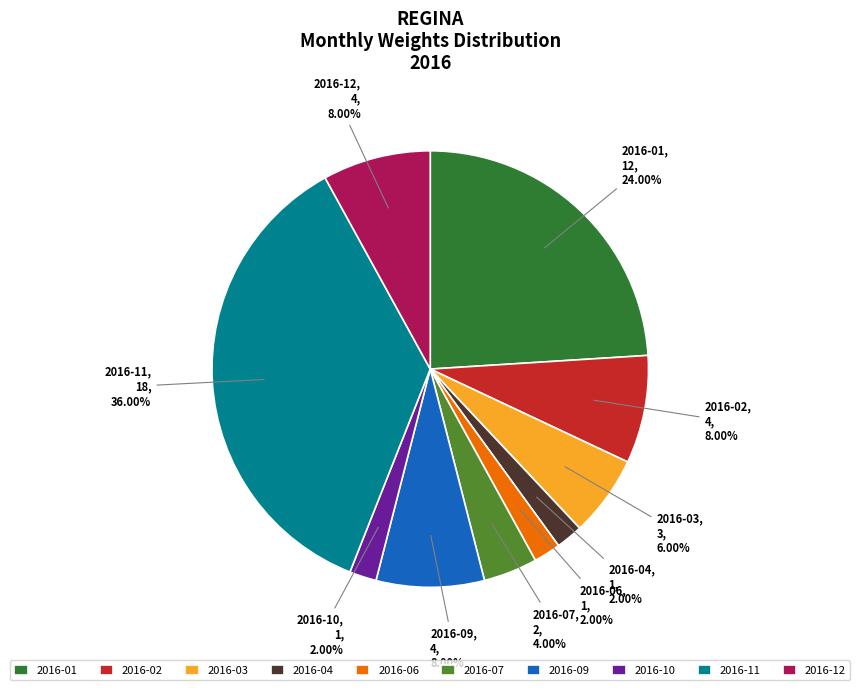

To the nearest percent, what is the difference between the largest and smallest slice percentages?

34%